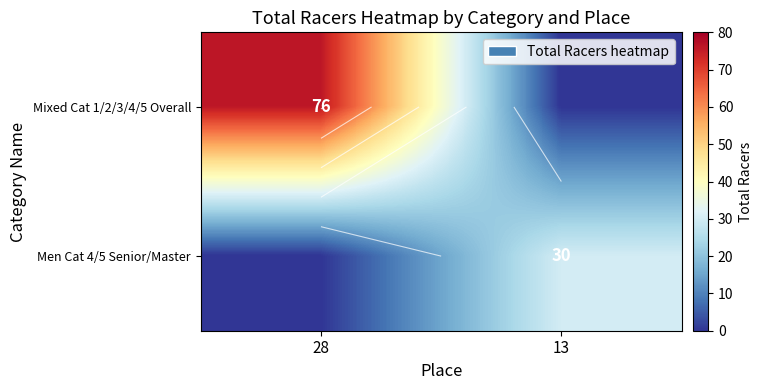

The Mixed Cat 1/2/3/4/5 Overall series shows 76 at 28. True or false?

True